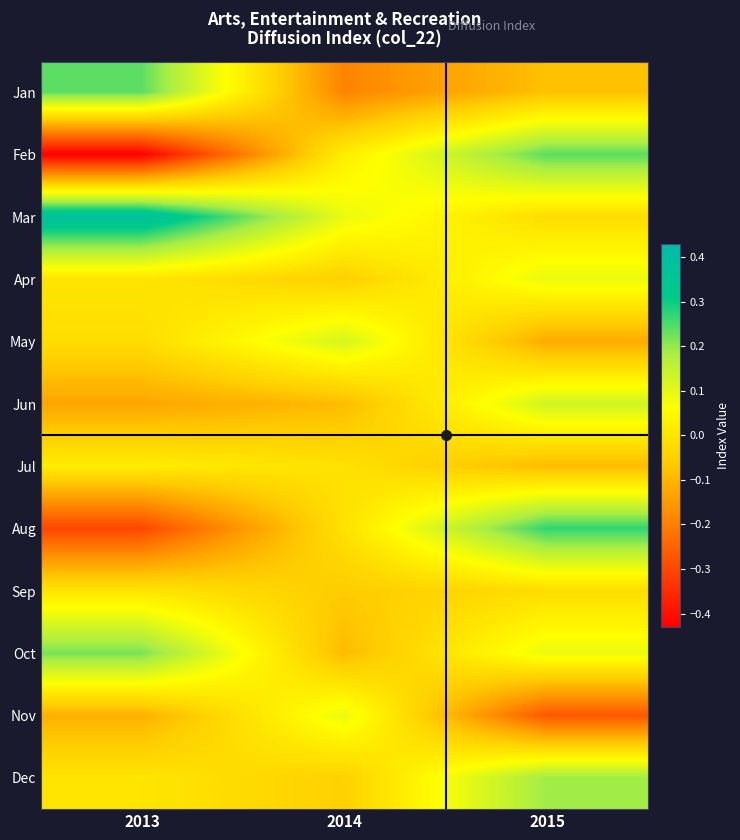

Reading left to right, what are all the values shown in this chart?

Jan: 2013=0.2	2014=-0.2	2015=-0.1
Feb: 2013=-0.4	2014=0.0	2015=0.2
Mar: 2013=0.4	2014=0.1	2015=-0.0
Apr: 2013=0.0	2014=-0.1	2015=0.1
May: 2013=-0.0	2014=0.1	2015=-0.1
Jun: 2013=-0.1	2014=-0.1	2015=0.1
Jul: 2013=0.0	2014=-0.0	2015=-0.1
Aug: 2013=-0.3	2014=-0.0	2015=0.3
Sep: 2013=0.0	2014=-0.1	2015=-0.0
Oct: 2013=0.2	2014=-0.1	2015=0.1
Nov: 2013=-0.1	2014=0.1	2015=-0.3
Dec: 2013=0.0	2014=-0.1	2015=0.2